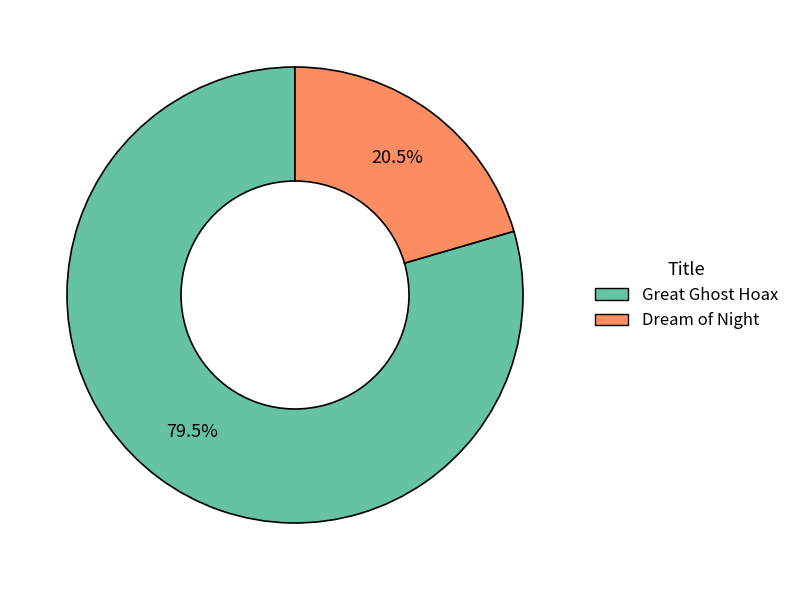

What is the total percentage of Great Ghost Hoax and Dream of Night?

100.0%